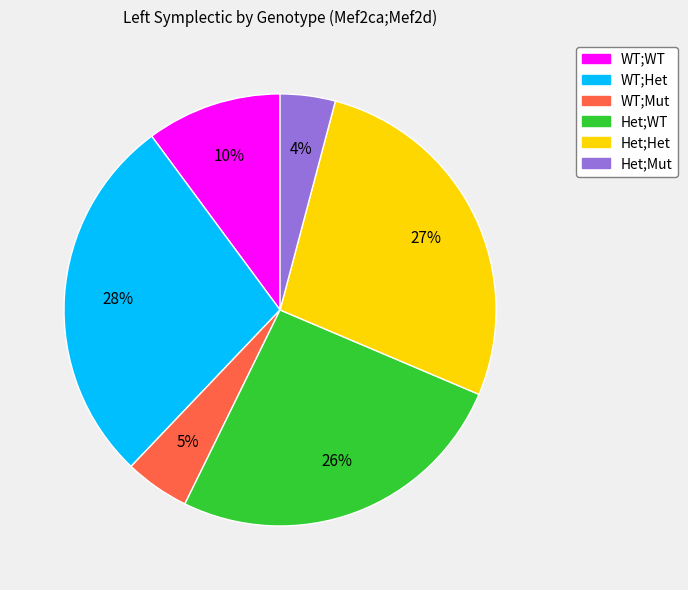

Combined, do Het;Het and WT;Het account for over 50%?

Yes